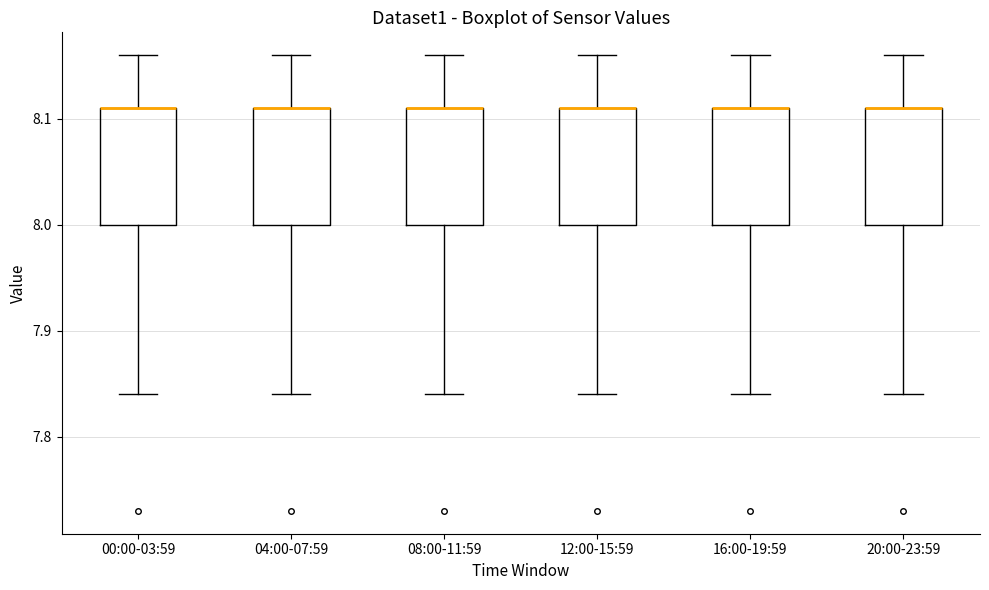

Where does the upper whisker of the box for 04:00-07:59 end on the y-axis? The values are not printed on the chart, so give them approximately, as read against the axis.

8.16